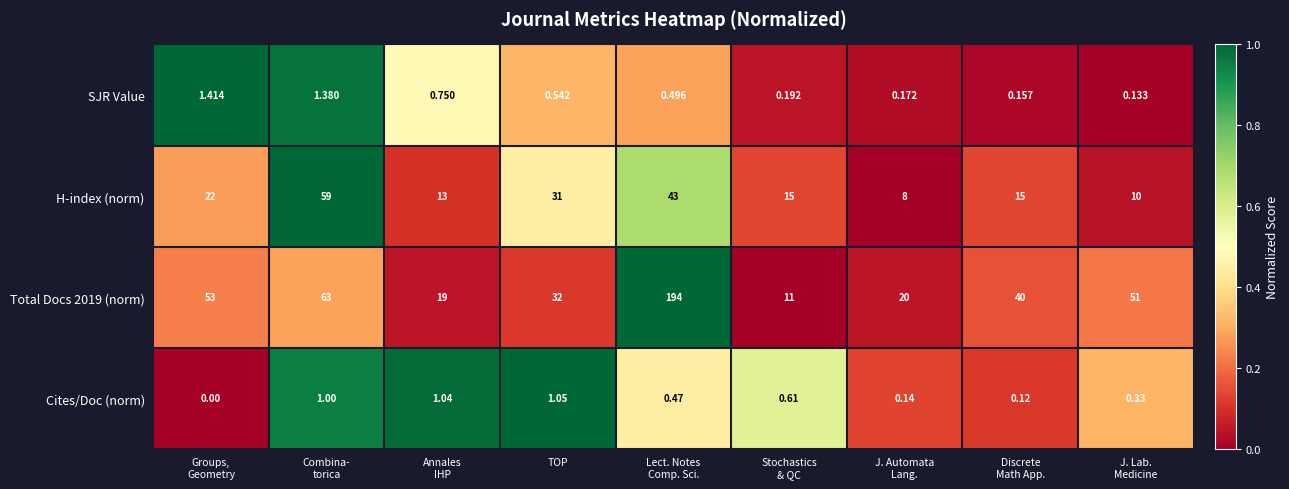

What is the difference between the highest and lowest values at Groups,
Geometry?

53.0